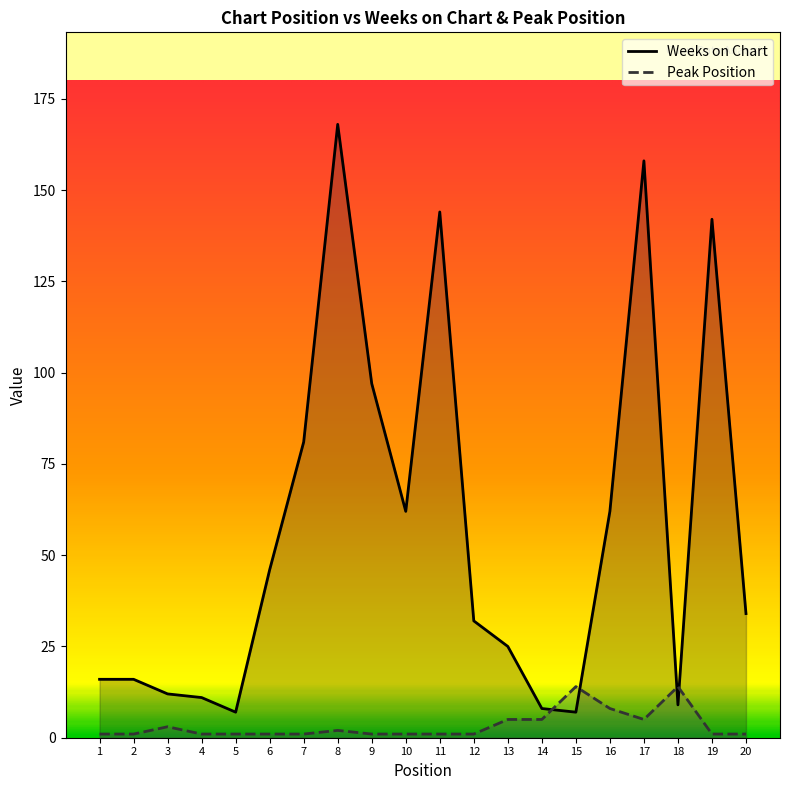

What are all the series names shown in the legend?

Weeks on Chart, Peak Position